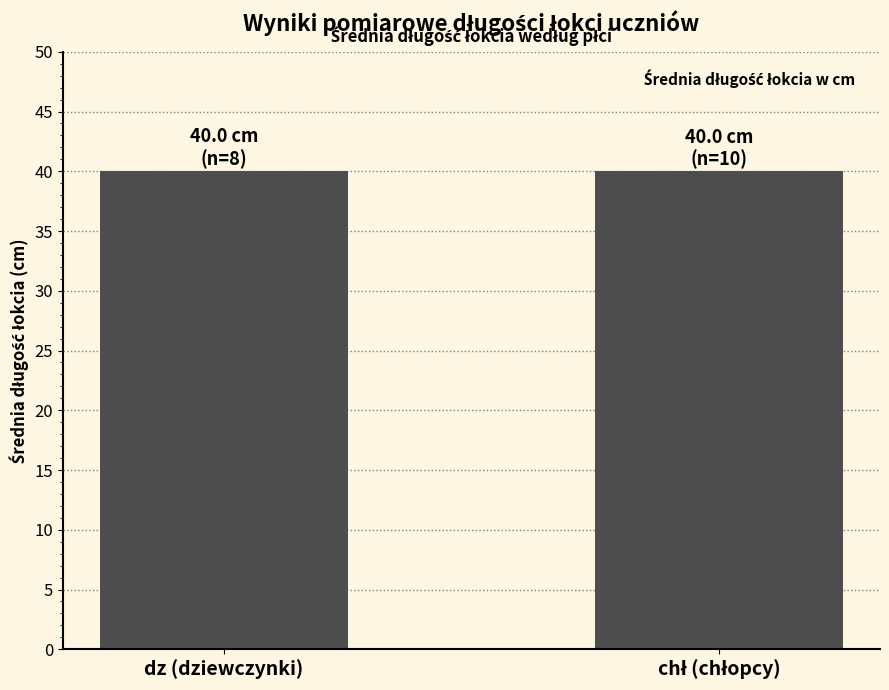

The chart shows a value of 40.0 at dz (dziewczynki). True or false?

True